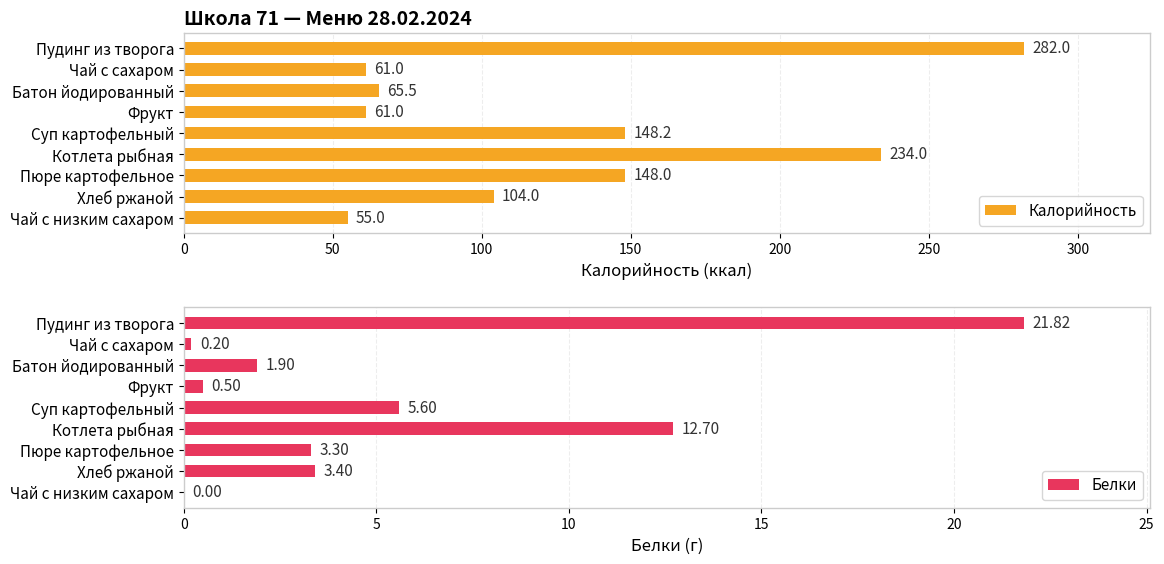

Reading left to right, extract all data points from this chart.

Калорийность: 282.0	61.0	65.5	61.0	148.2	234.0	148.0	104.0	55.0
Белки: 21.8	0.2	1.9	0.5	5.6	12.7	3.3	3.4	0.0